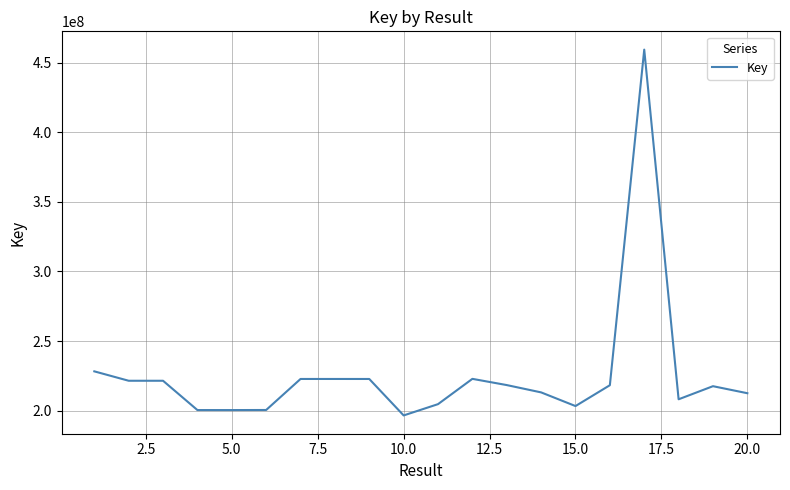

What is the minimum value shown in the chart?

196531617